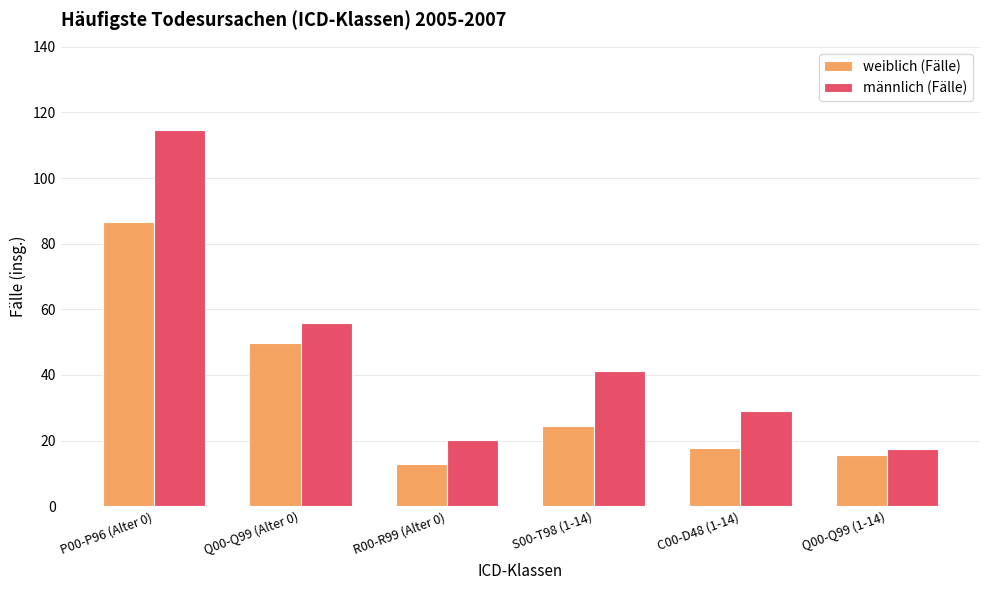

At which category does the chart reach its minimum across all series?

R00-R99 (Alter 0)